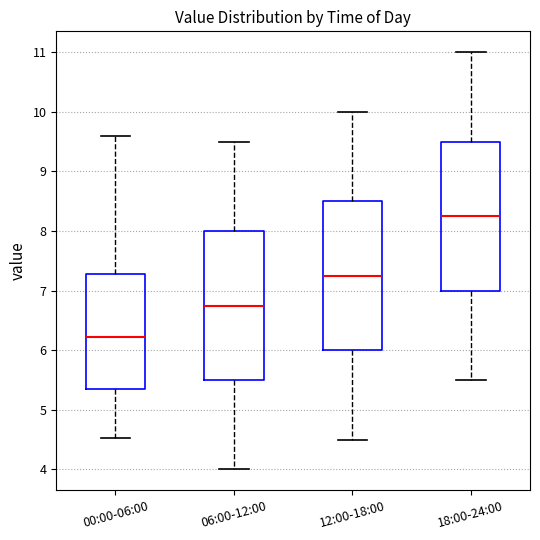

Reading left to right, transcribe this box plot: for each box, give where its median line is, the range the box spans, and where its two whiskers end, as read against the y-axis. The values are not printed on the chart, so give them approximately, as read against the axis.

00:00-06:00: median 6.2, box 5.3 to 7.3, whiskers 4.5 to 9.6
06:00-12:00: median 6.8, box 5.5 to 8.0, whiskers 4.0 to 9.5
12:00-18:00: median 7.3, box 6.0 to 8.5, whiskers 4.5 to 10.0
18:00-24:00: median 8.3, box 7.0 to 9.5, whiskers 5.5 to 11.0